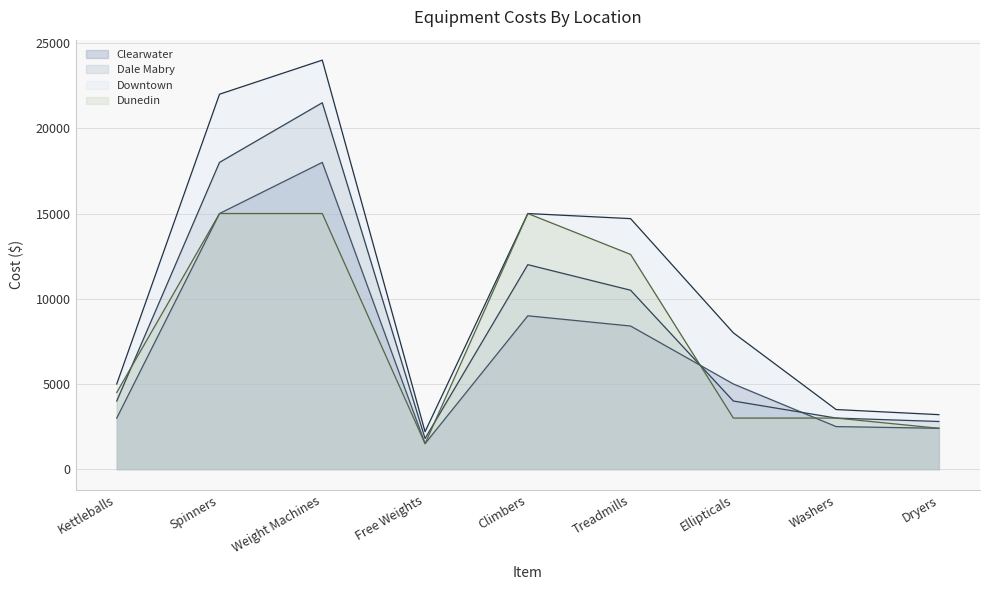

Which category has the lowest value in the Clearwater series?

Free Weights